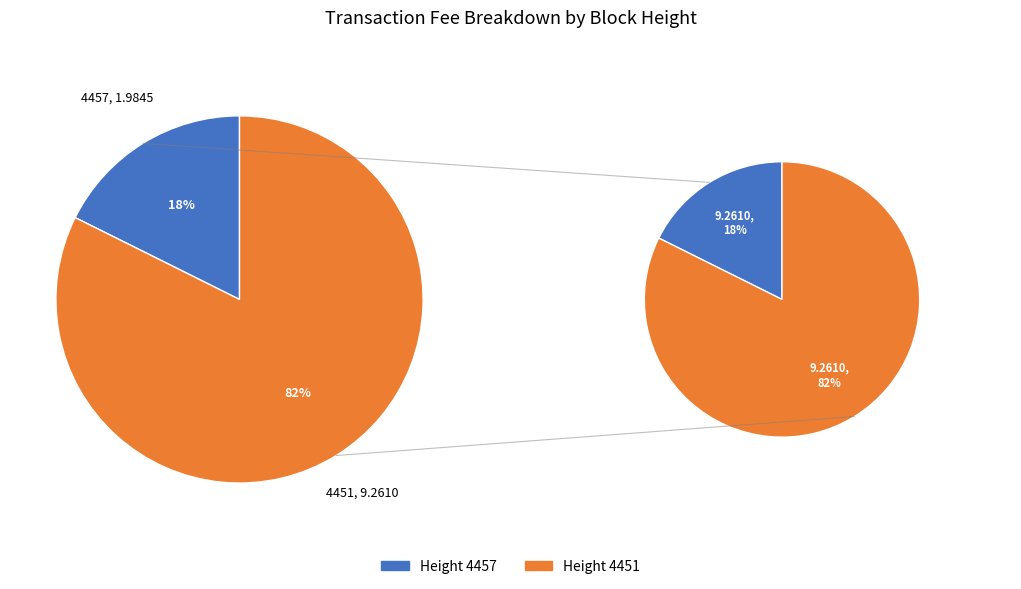

What is the ratio of the value at 4457 to the value at 4451?

0.2